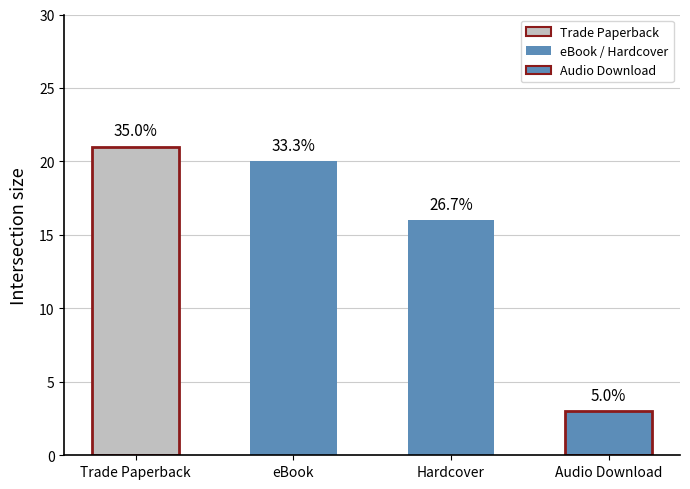

True or false: the data shows 3 at Audio Download.

True